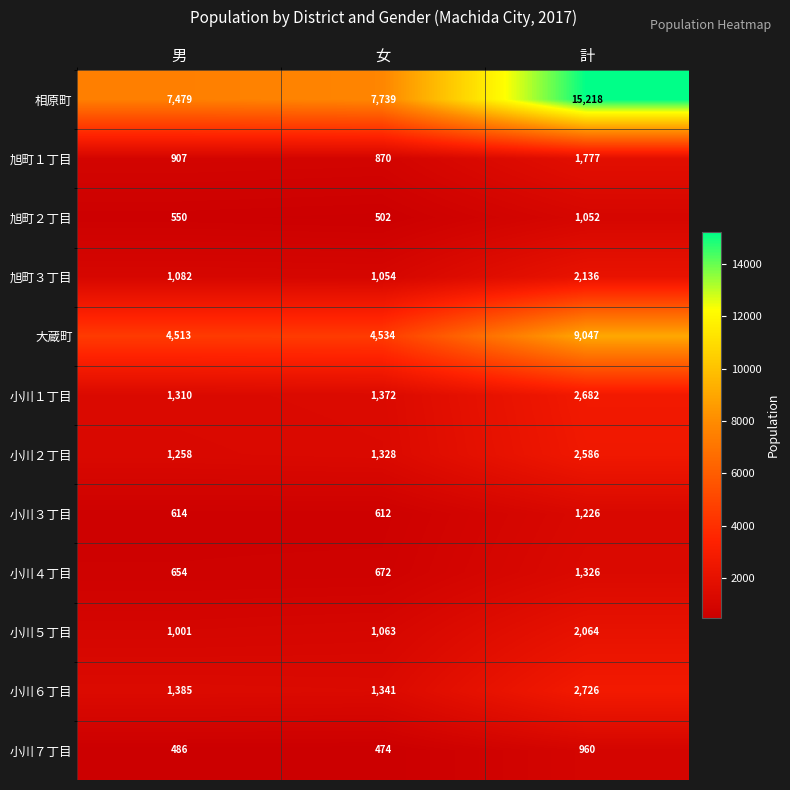

Which series has the largest total across all categories?

相原町